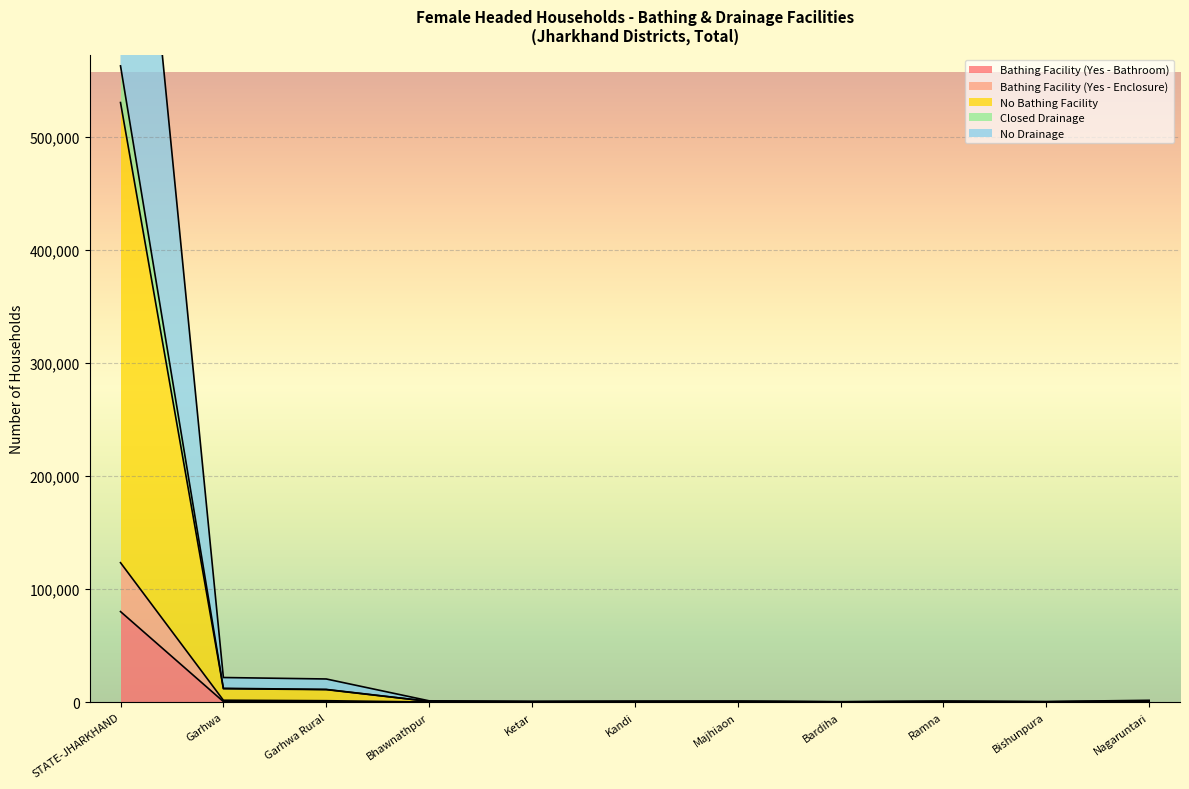

Where is the first local maximum for Bathing Facility (Yes - Bathroom)?

Majhiaon